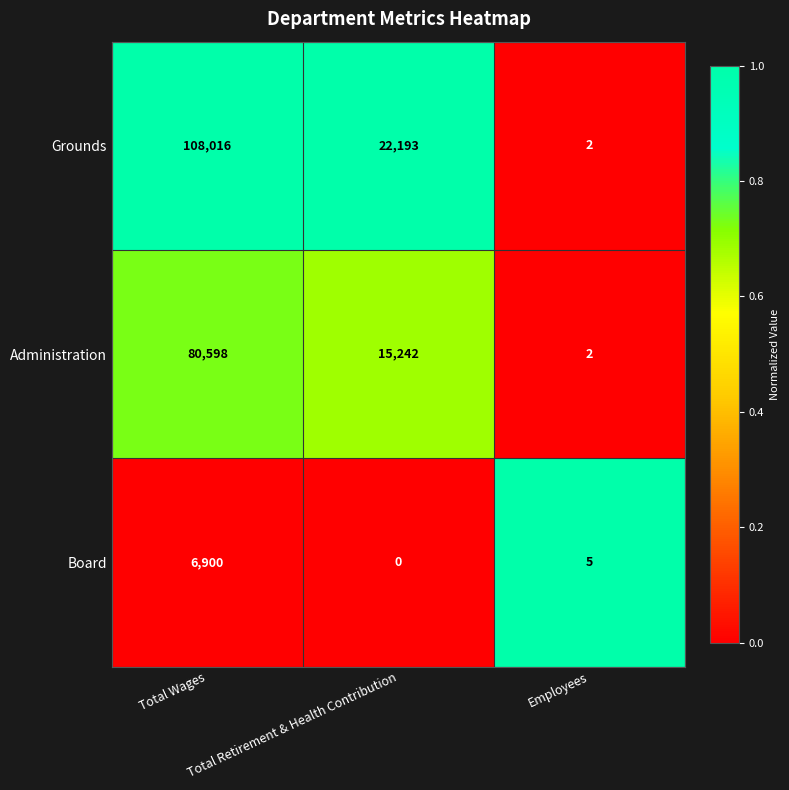

Which series has the largest total across all categories?

Grounds